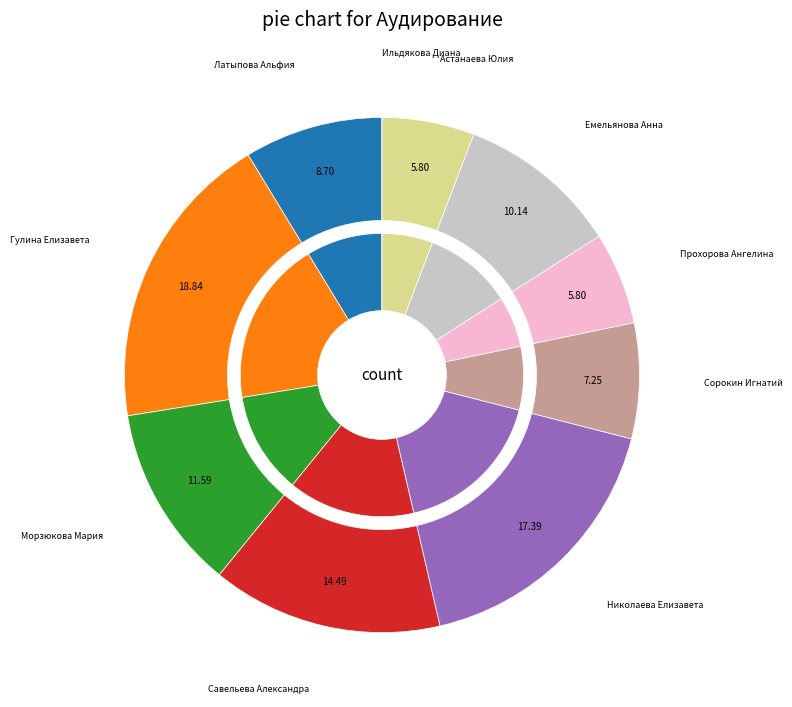

Approximately how many times larger is the value at Николаева Елизавета Дмитриевна compared to Гулина Елизавета Ильинична?

0.9